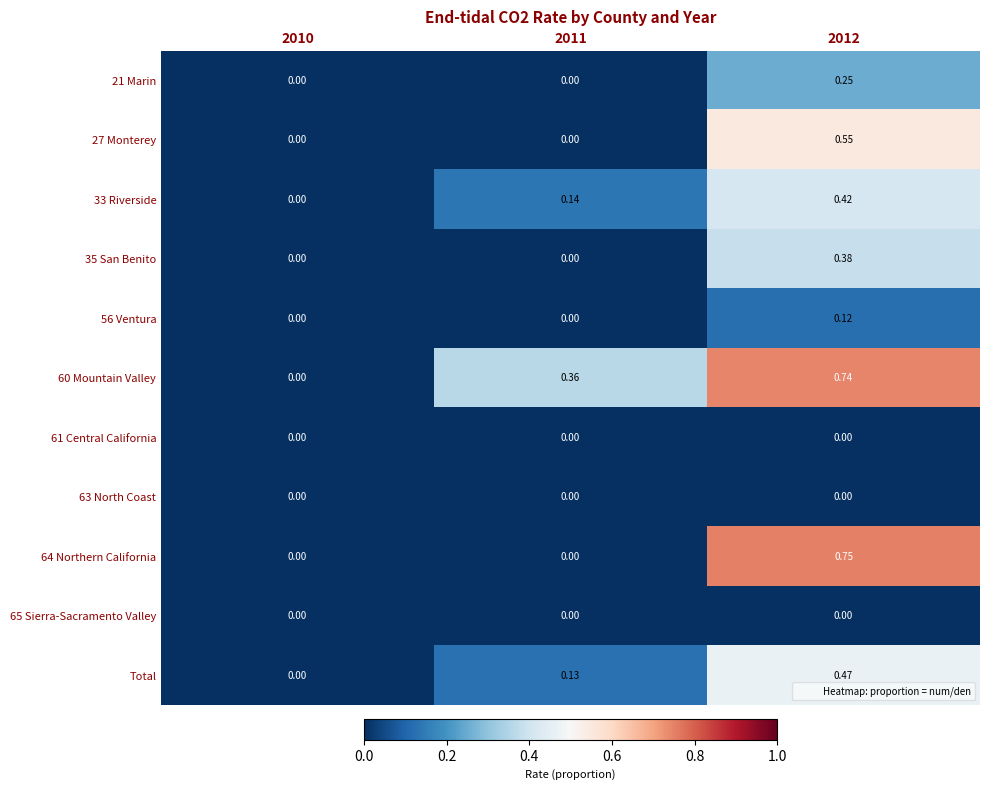

Is the value of Total at 2012 greater than the value of 27 Monterey at 2011?

Yes